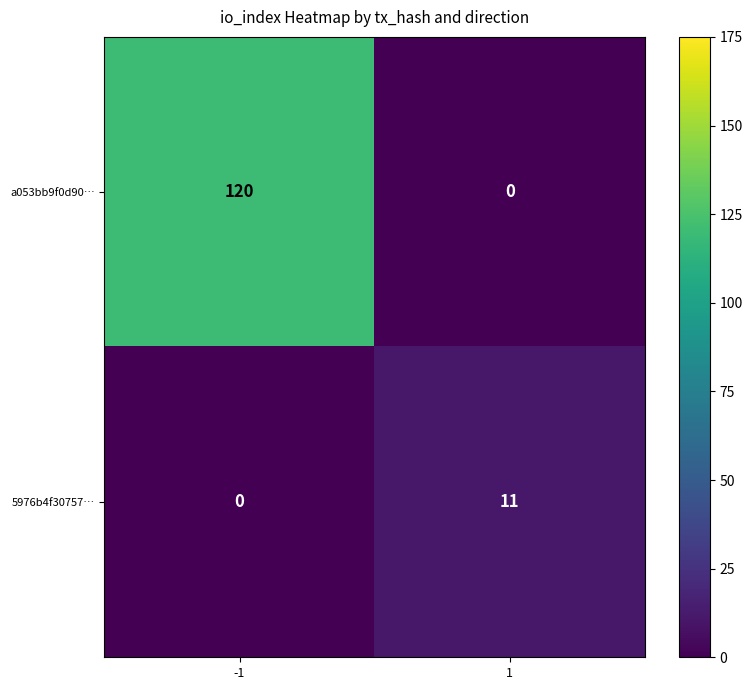

Is it true that 5976b4f30757… equals 7 at 1?

False